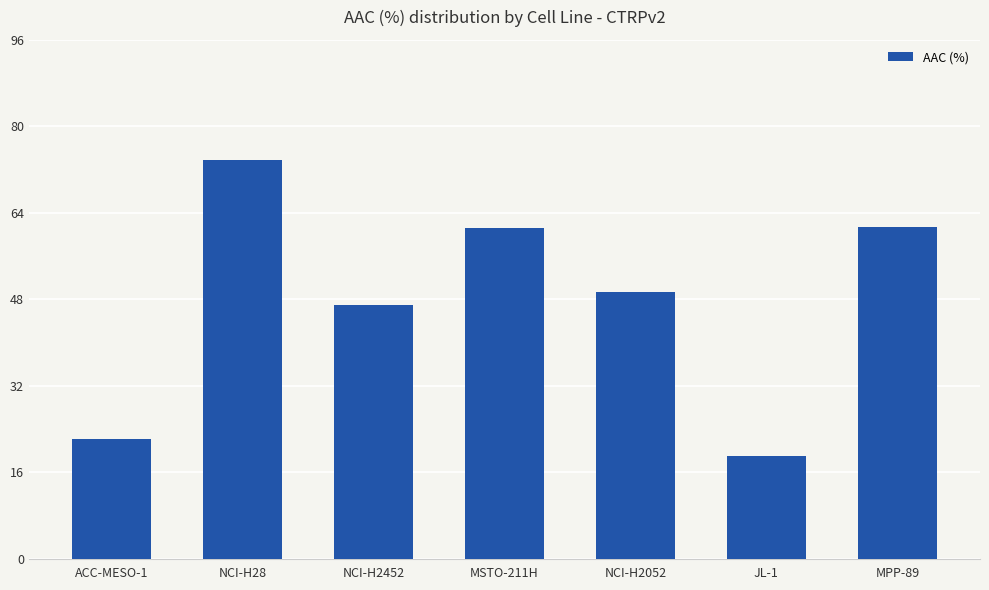

What is the sum of all values?

333.8